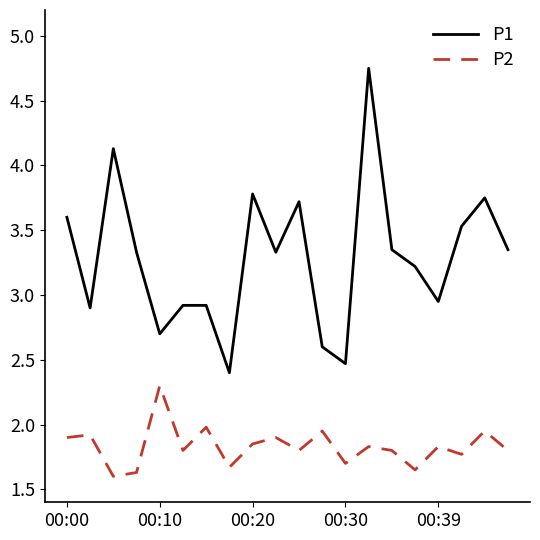

Which series has the largest range (max minus min)?

P1